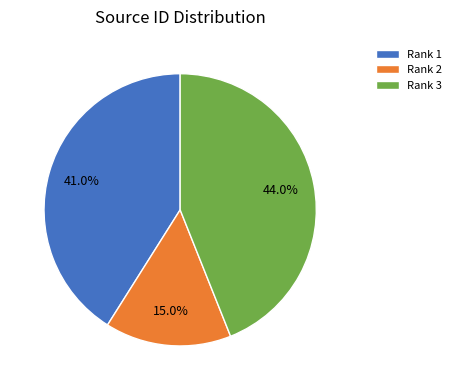

What percentage do Rank 1 and Rank 2 together represent?

56.0%